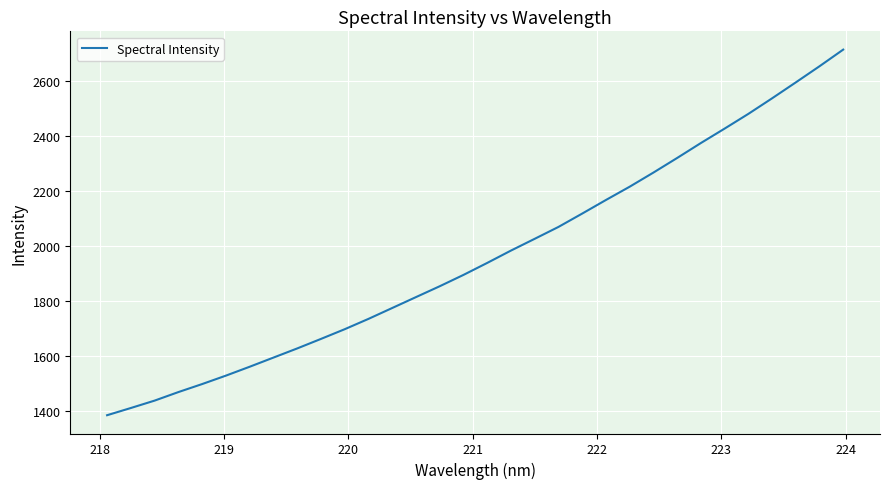

What is the smallest value displayed?

1383.2